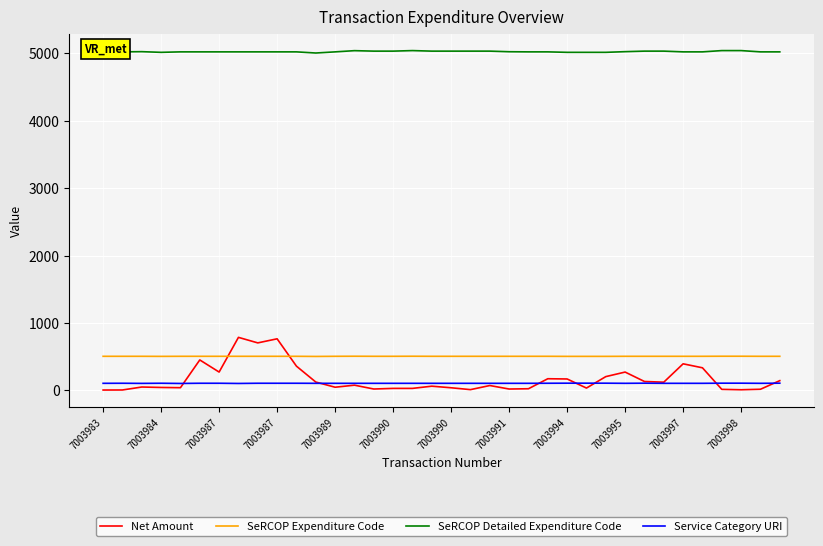

Which series has the largest total across all categories?

SeRCOP Detailed Expenditure Code